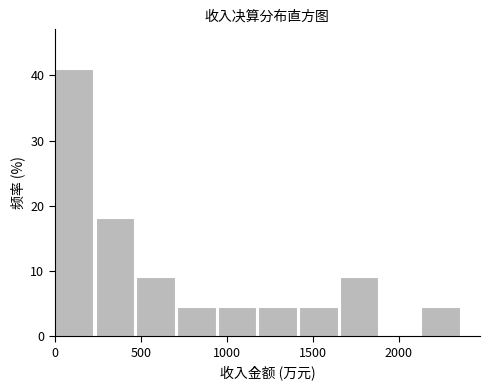

Over which range of the x-axis is the bar tallest?

0 to 250